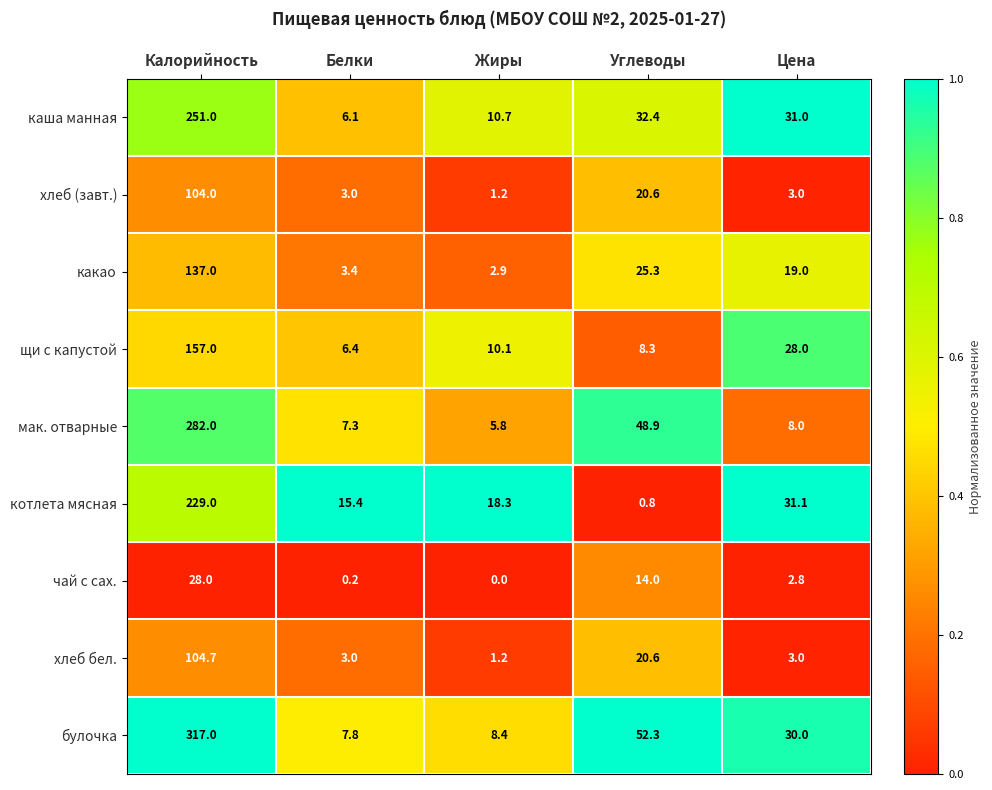

The хлеб бел. series shows 4.8 at Белки. True or false?

False